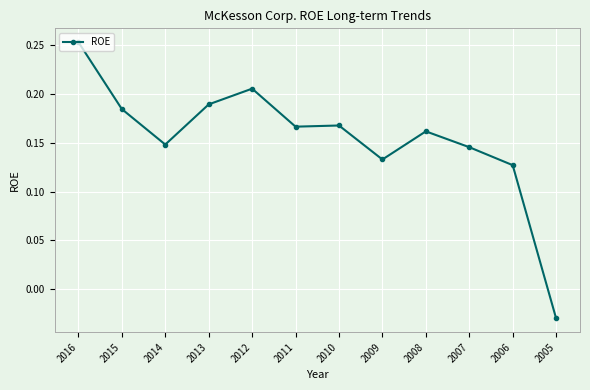

Is it true that the value at 2014 is 0.3?

False